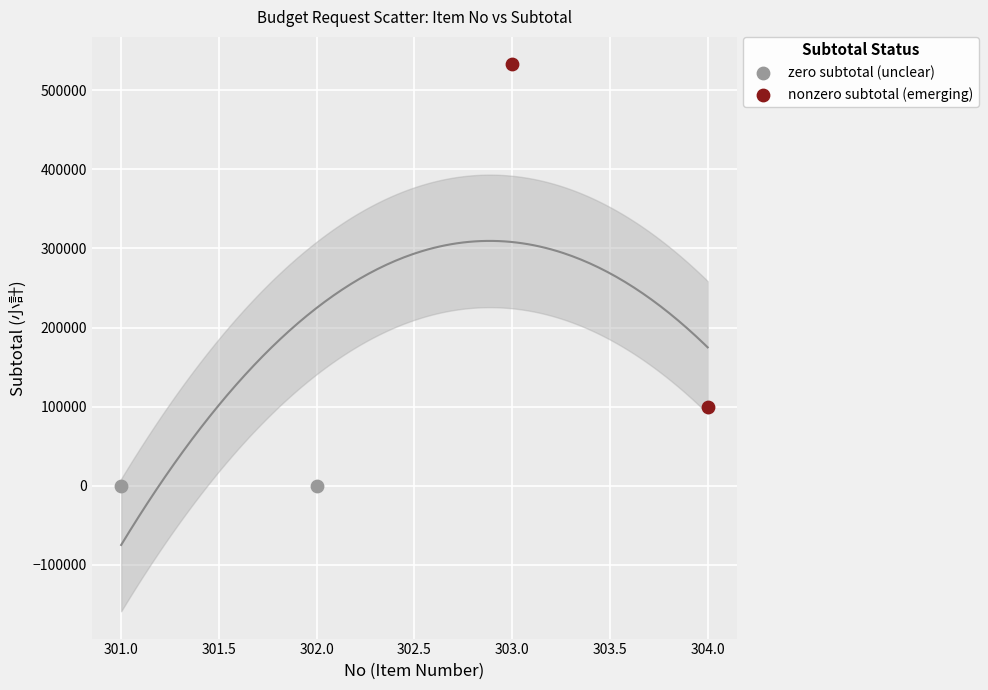

What are all the series names shown in the legend?

zero subtotal (unclear), nonzero subtotal (emerging)